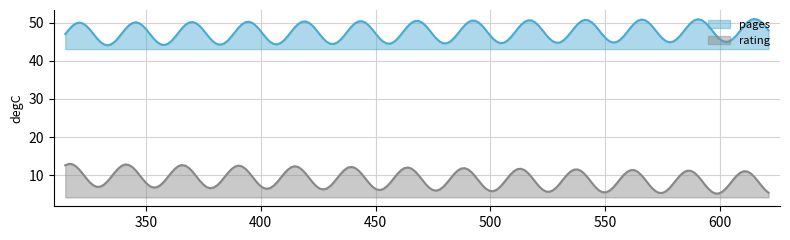

Rank the series by their average value, from highest to lowest.

pages, rating